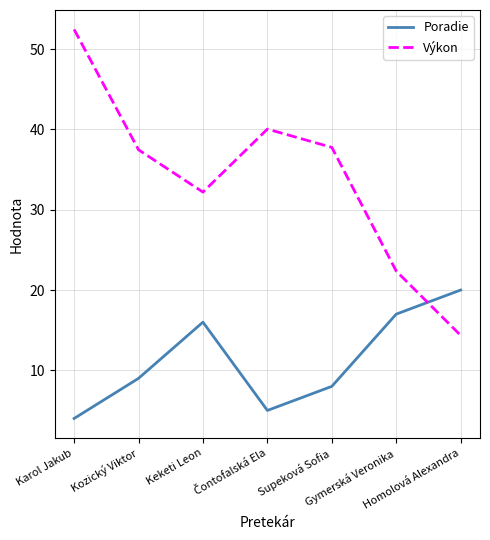

The value of Poradie at Supeková Sofia is 13.3. True or false?

False